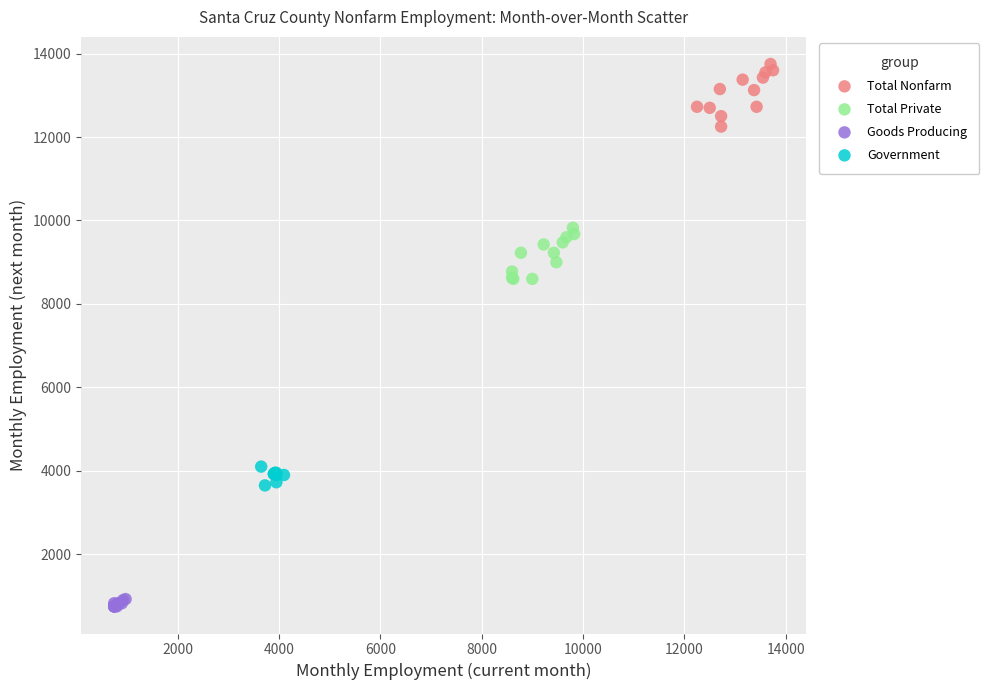

Which series contains the highest Y value?

Total Nonfarm